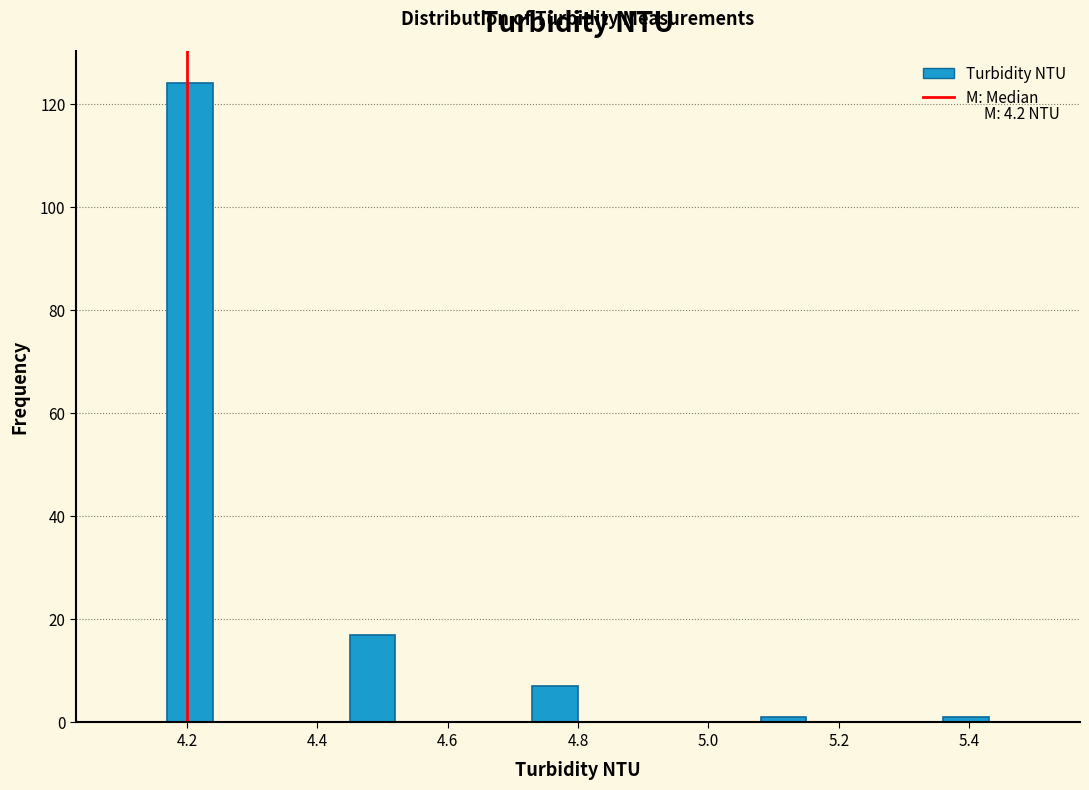

Around what value on the x-axis is the tallest bar? Give the approximate position of its centre, as read against the axis.

4.20